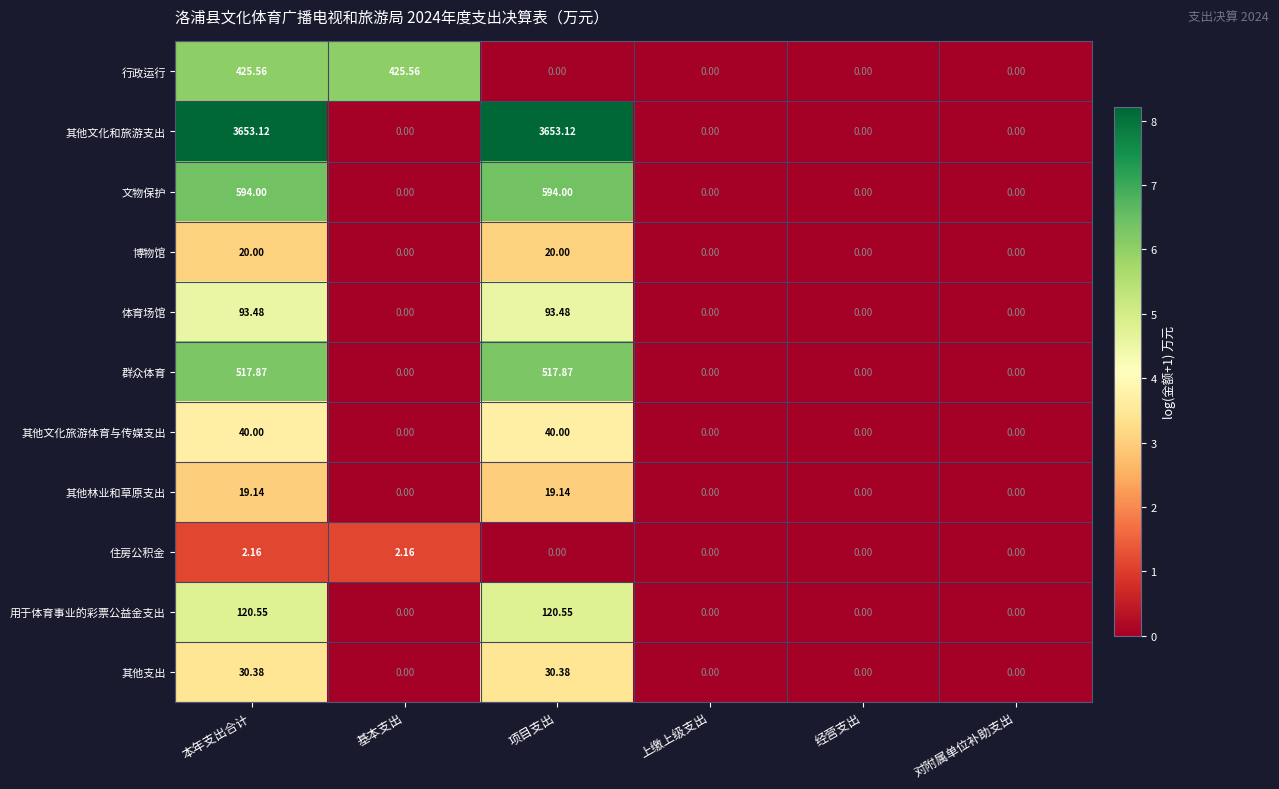

Which series has the largest total across all categories?

其他文化和旅游支出